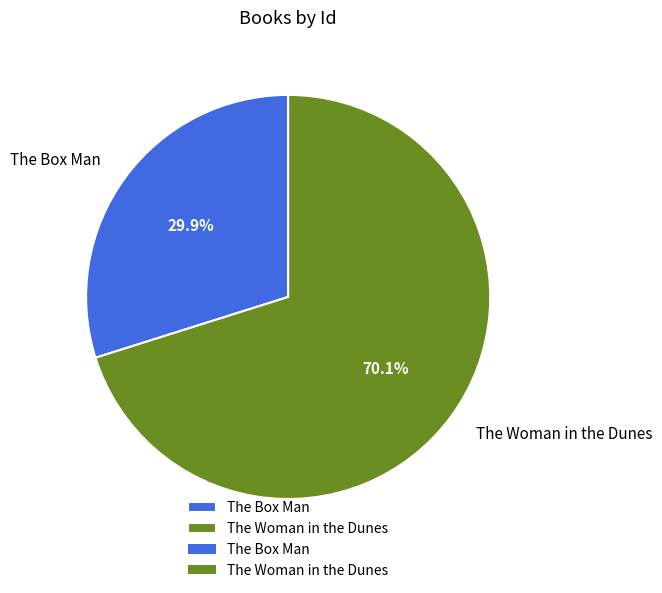

Approximately how many times larger is the value at The Woman in the Dunes compared to The Box Man?

2.3